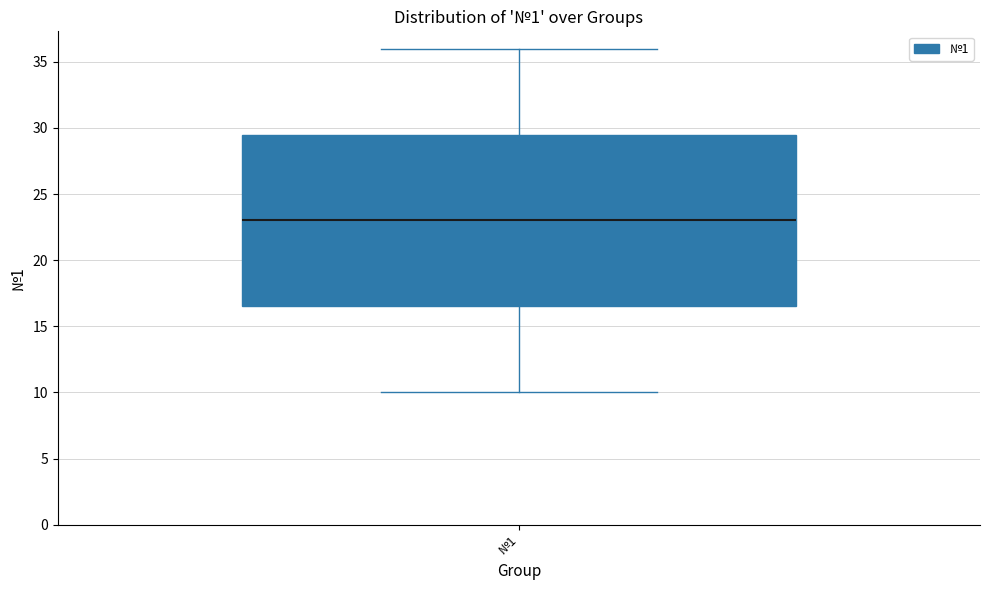

Read this box plot against the y-axis: the position of the median line, the range covered by the box, and the ends of both whiskers. The values are not printed on the chart, so give them approximately, as read against the axis.

median 23.0, box 16.5 to 29.5, whiskers 10.0 to 36.0